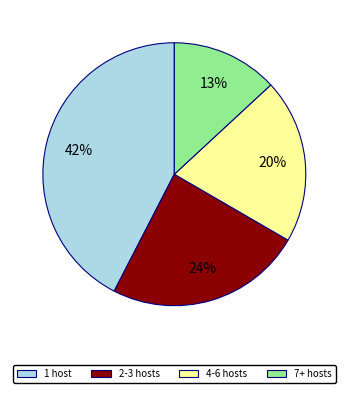

Count the number of slices in the pie.

4